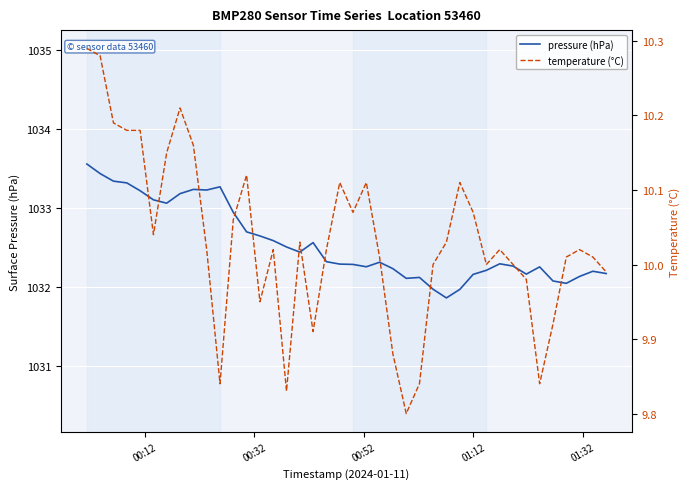

What is the highest value of the pressure (hPa) series?

1033.6